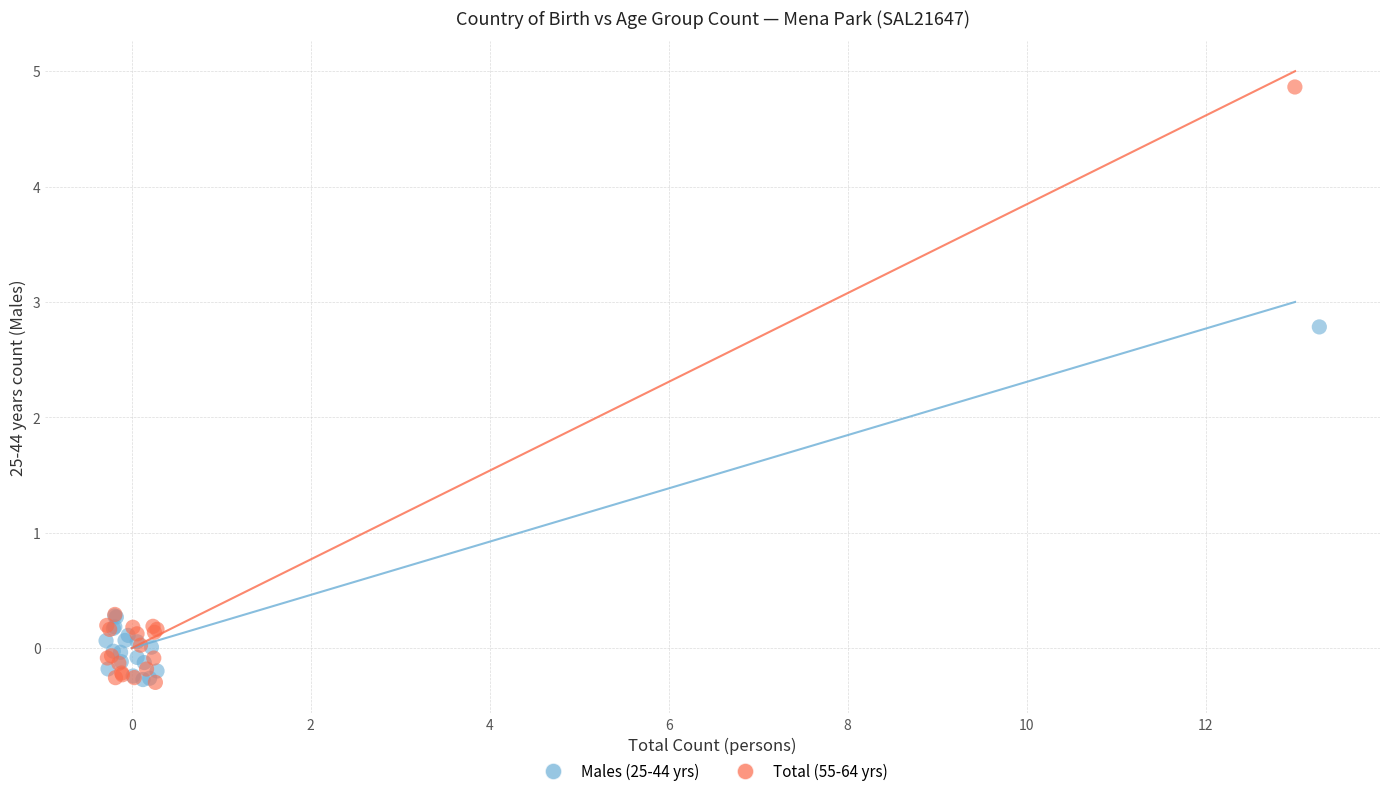

What are all the series names shown in the legend?

Males (25-44 yrs), Total (55-64 yrs)